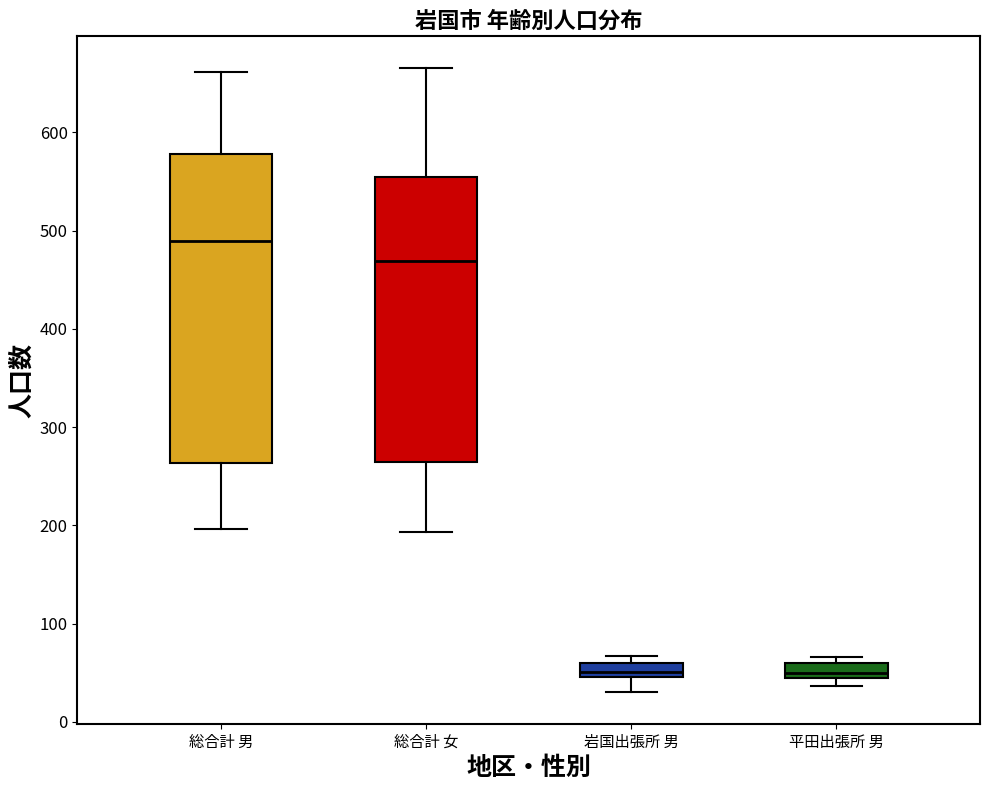

Where is the upper edge of the box for 総合計 男 on the y-axis? The values are not printed on the chart, so give them approximately, as read against the axis.

580